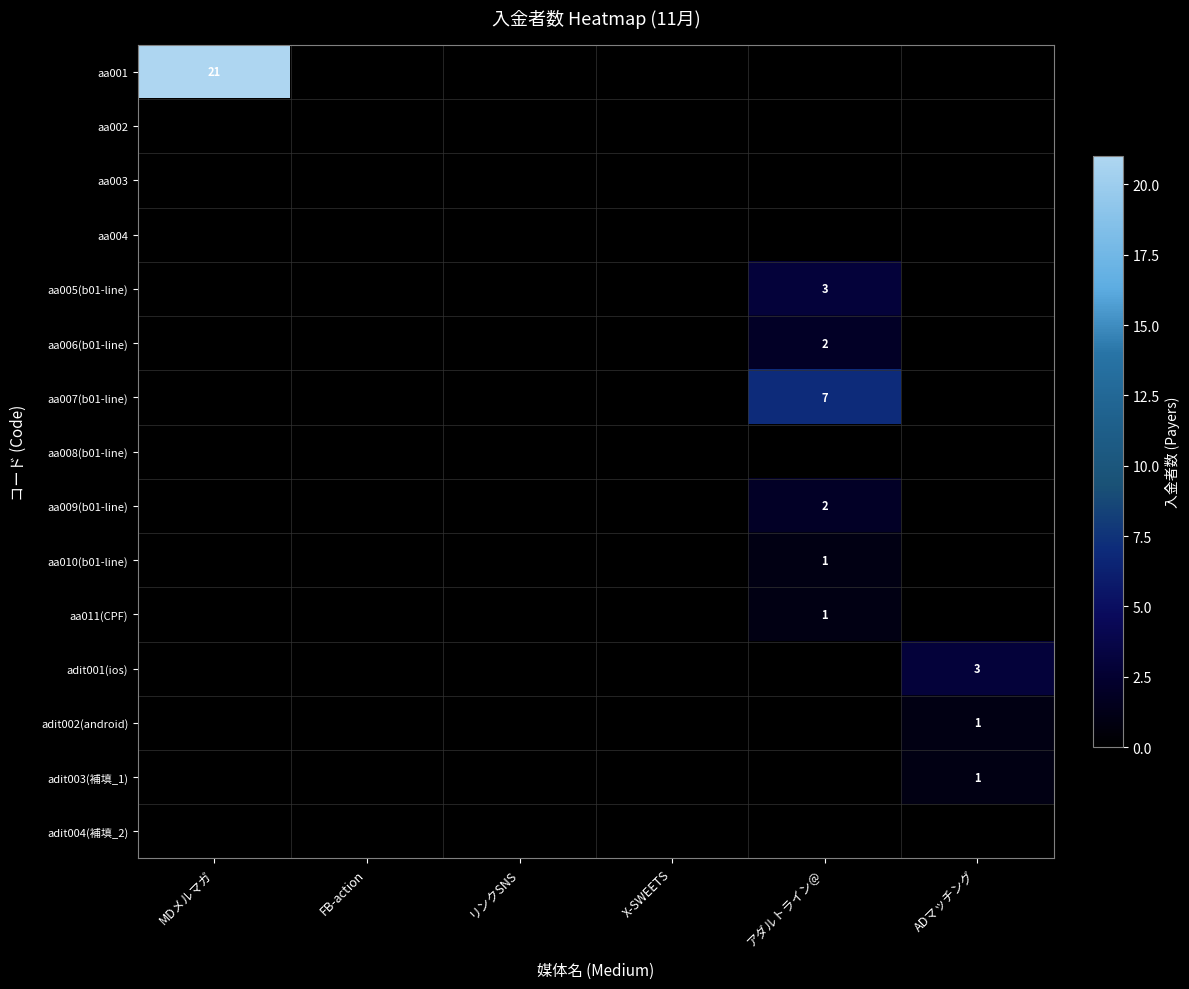

How many categories are shown in the chart?

6